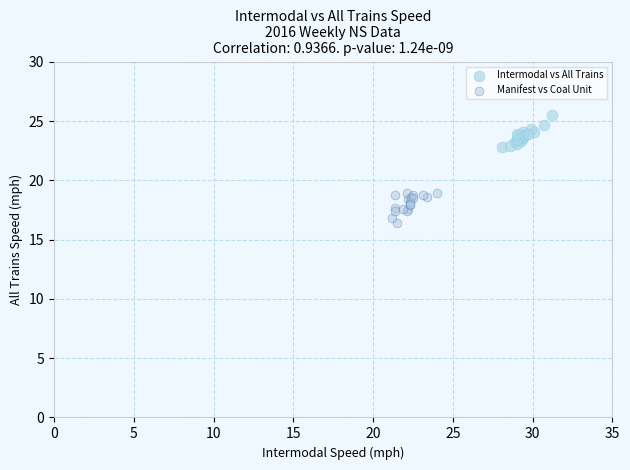

Which series contains the lowest Y value?

Manifest vs Coal Unit